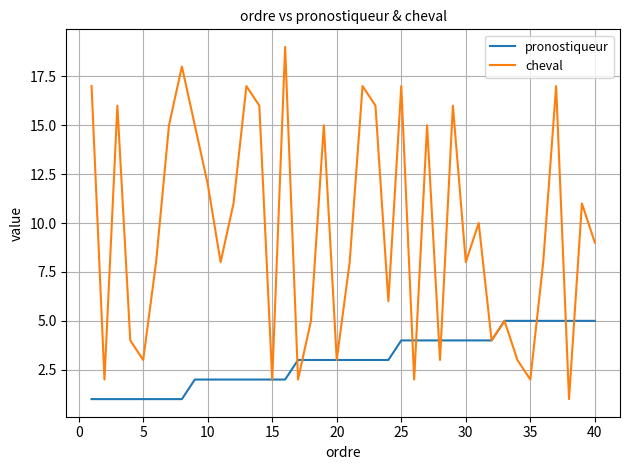

Does the chart display data point markers on the line(s)?

No